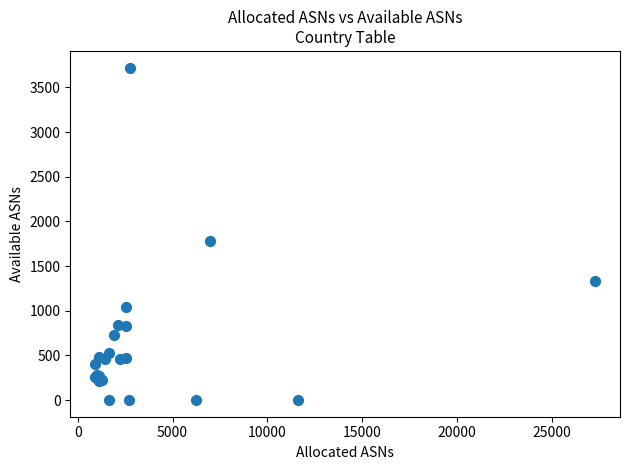

What Y value in the scatter plot is closest to 1861?

1780